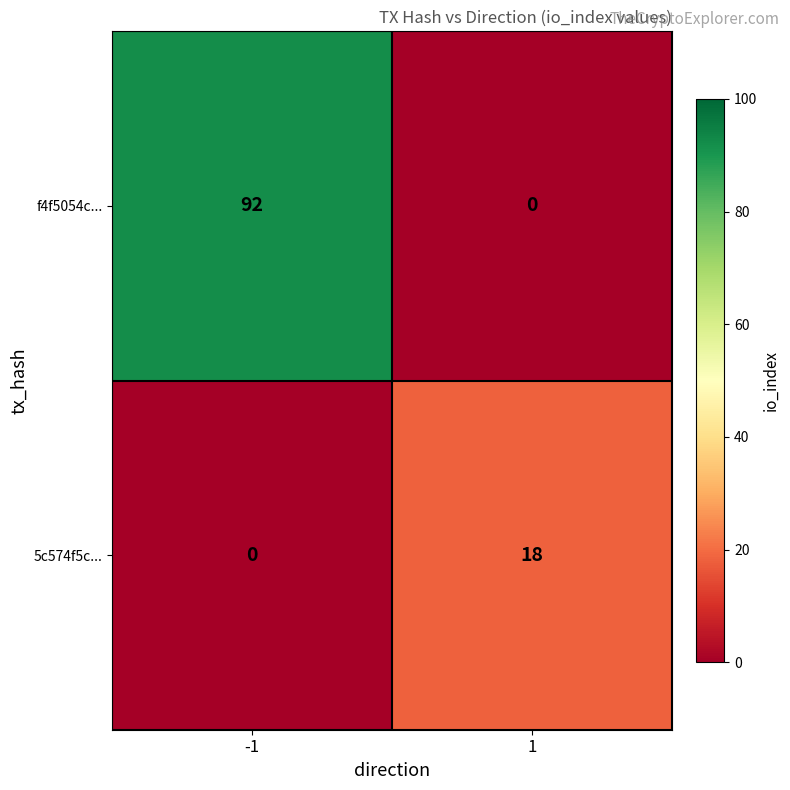

At which category is the sum across all series the highest?

-1